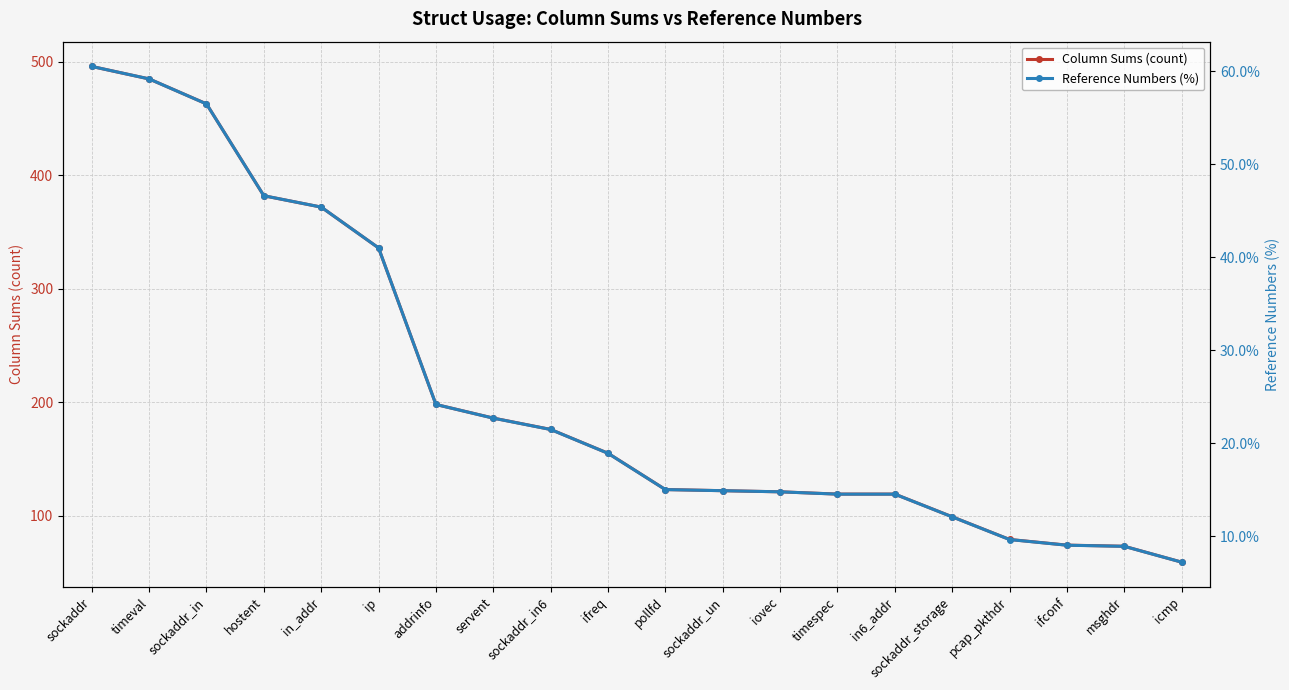

What is the value of the Reference Numbers (%) point at the 16th from the left?

12.1